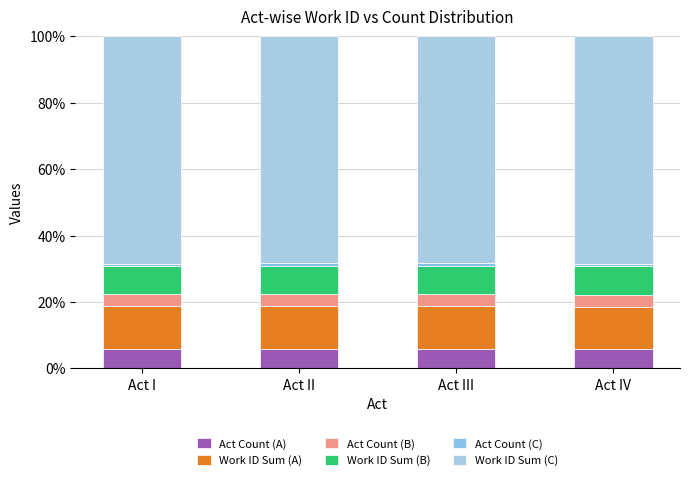

What position from the left is Act I?

1